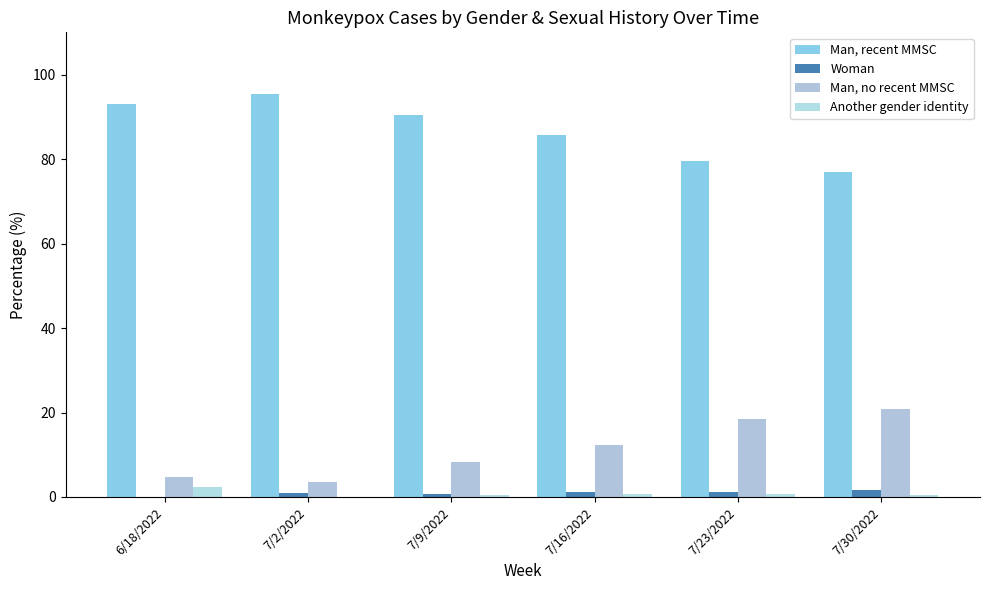

What is the label of the 1st bar from the right?

7/30/2022